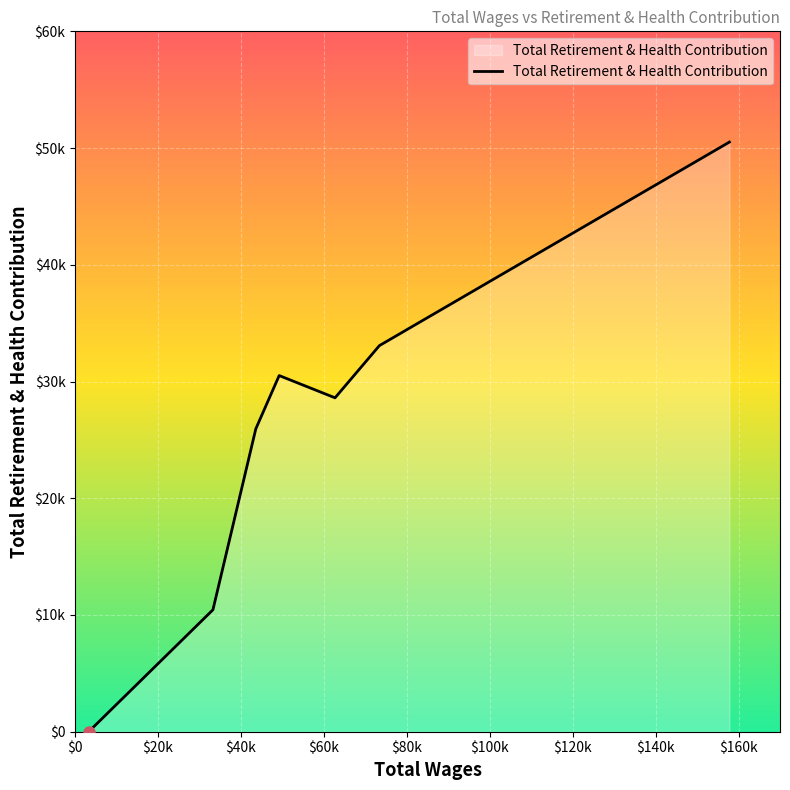

Which label corresponds to the smallest value in the chart?

$0